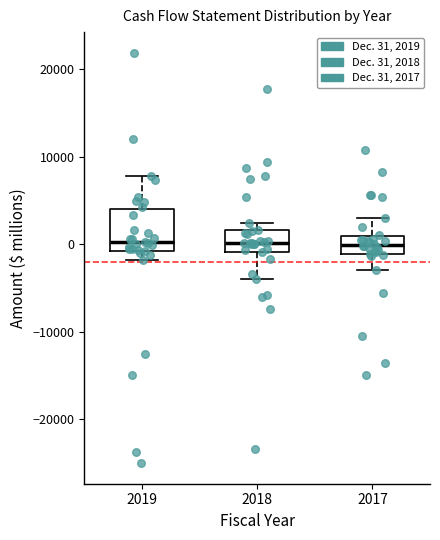

Which box is the tallest, from its lower edge to its upper edge?

2019